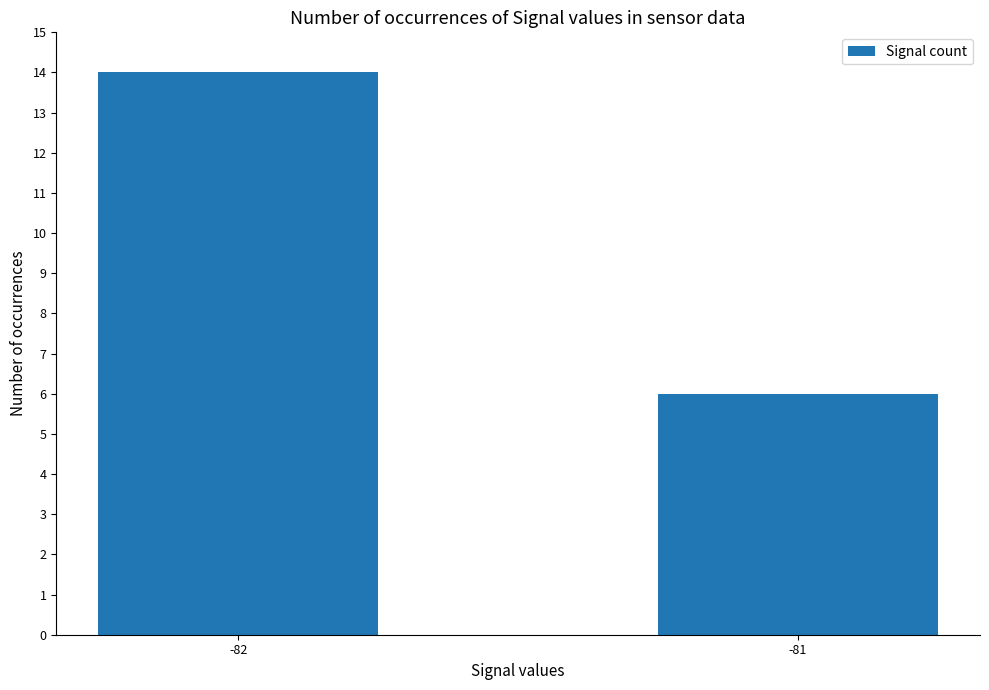

The value at -82 is 20. True or false?

False